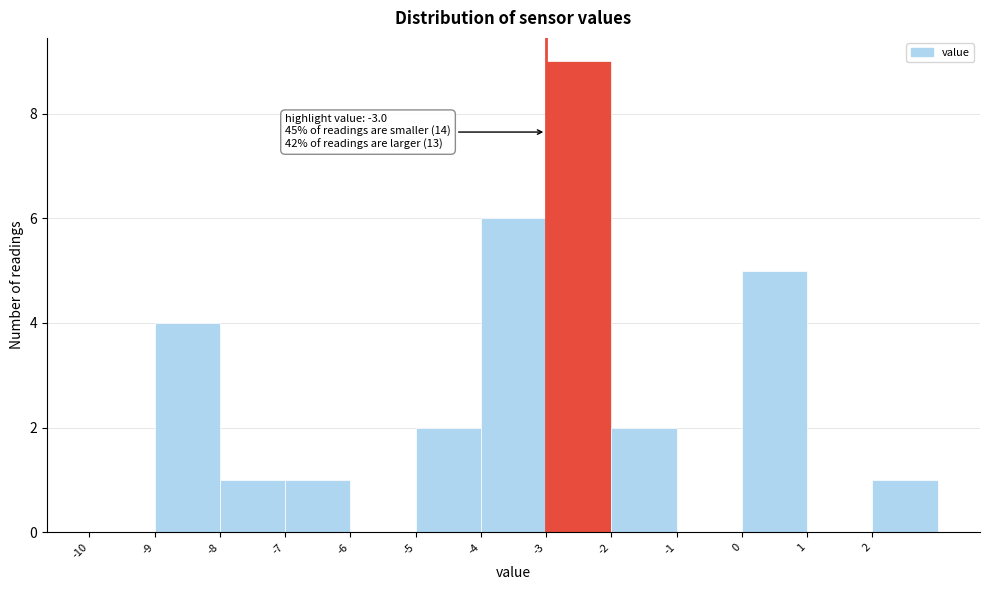

Which range on the x-axis has the tallest bar?

-3 to -2